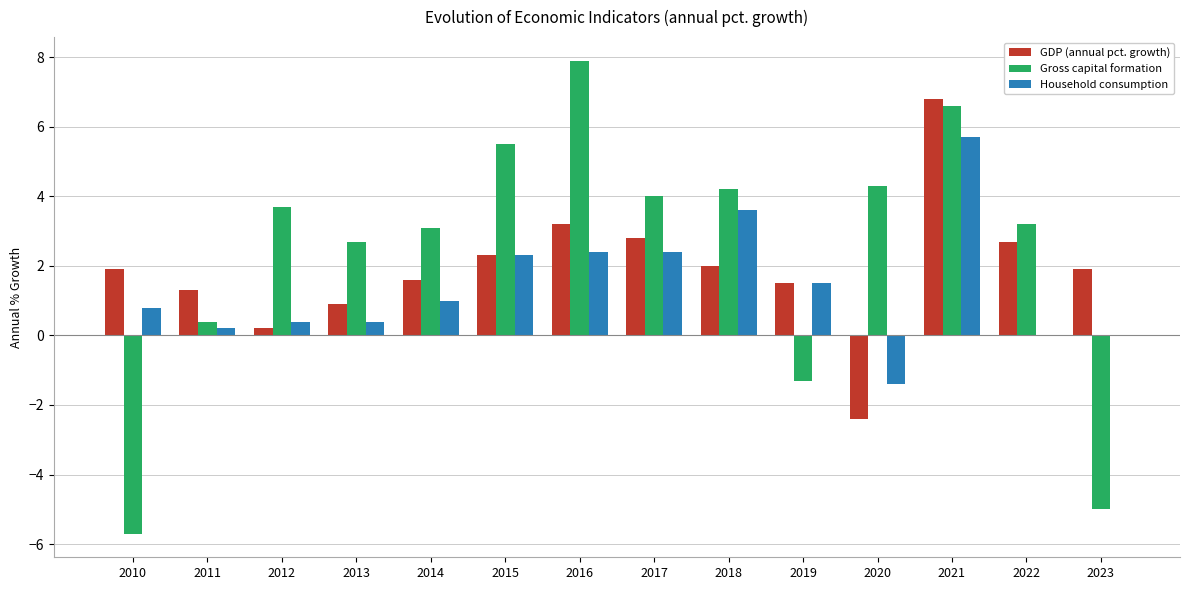

What is the approximate value of Household consumption at 2013?

0.4